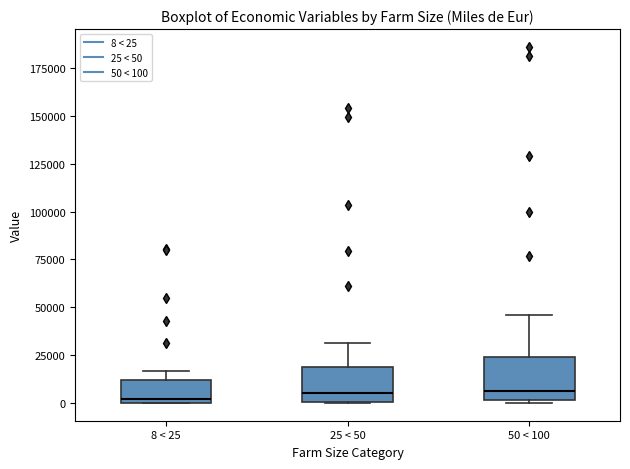

Reading left to right, transcribe this box plot: for each box, give where its median line is, the range the box spans, and where its two whiskers end, as read against the y-axis. The values are not printed on the chart, so give them approximately, as read against the axis.

8 < 25: median 0 (just above the box's lower edge), box 0 to 10000, whiskers 0 to 15000
25 < 50: median 5000, box 0 to 20000, whiskers 0 to 30000
50 < 100: median 5000, box 0 to 25000, whiskers 0 to 45000